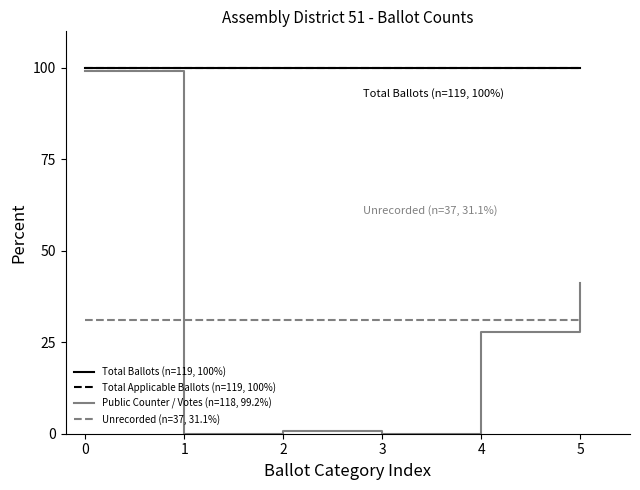

What is the difference between the Public Counter / Votes (n=118, 99.2%) values at 3 and 4?

27.7